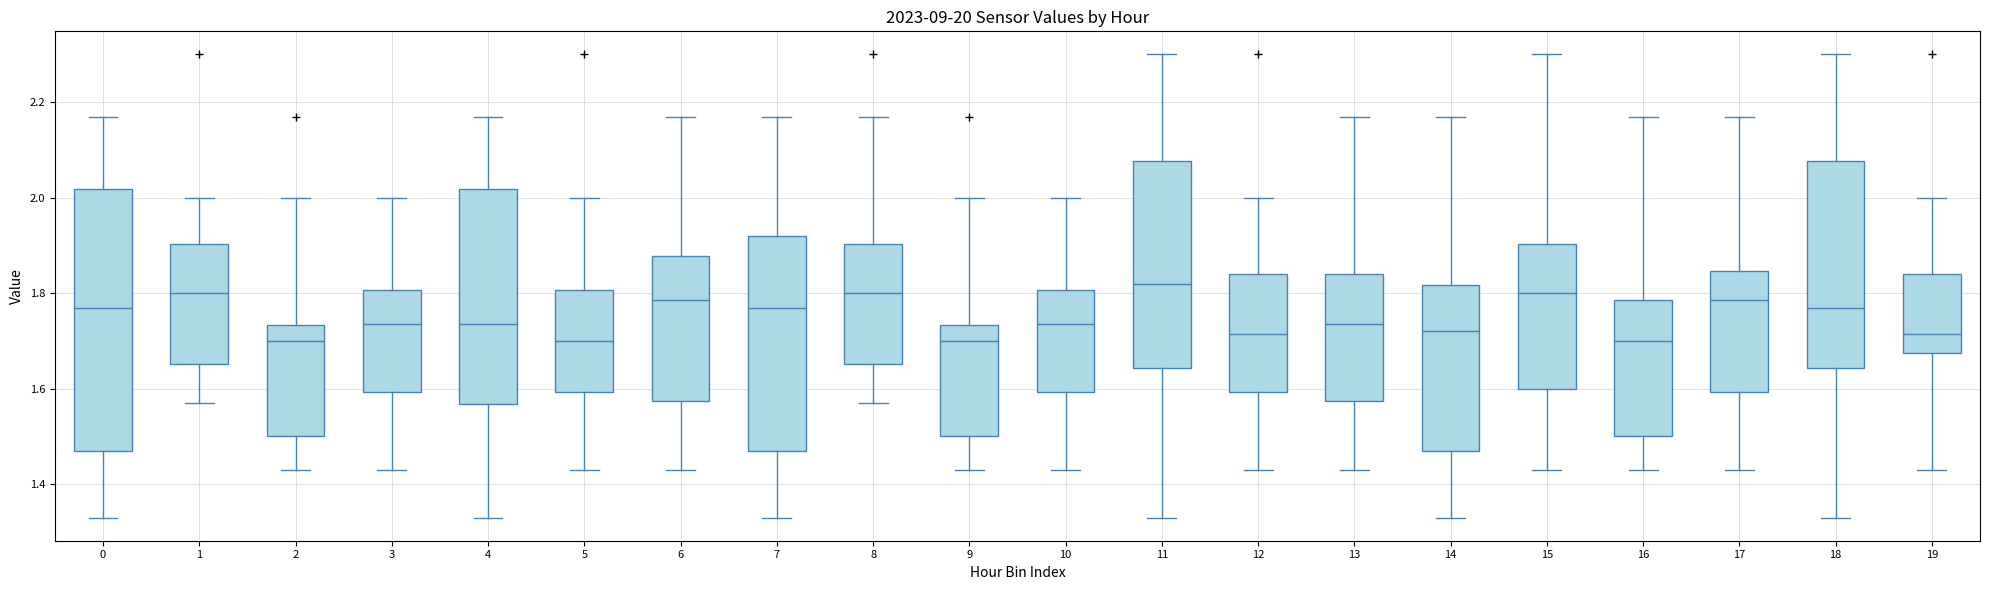

Where does the median line of the box at x = 0 sit on the y-axis? The values are not printed on the chart, so give them approximately, as read against the axis.

1.78